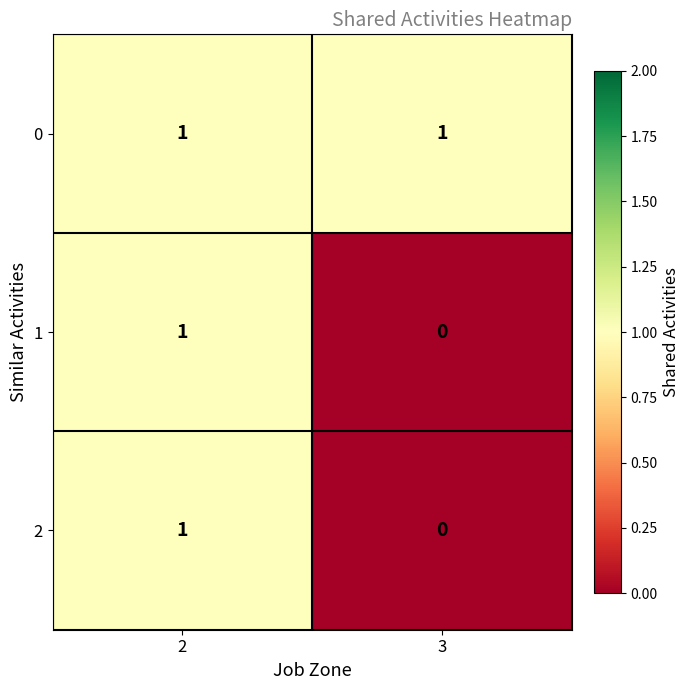

Which label corresponds to the smallest value in the chart?

3